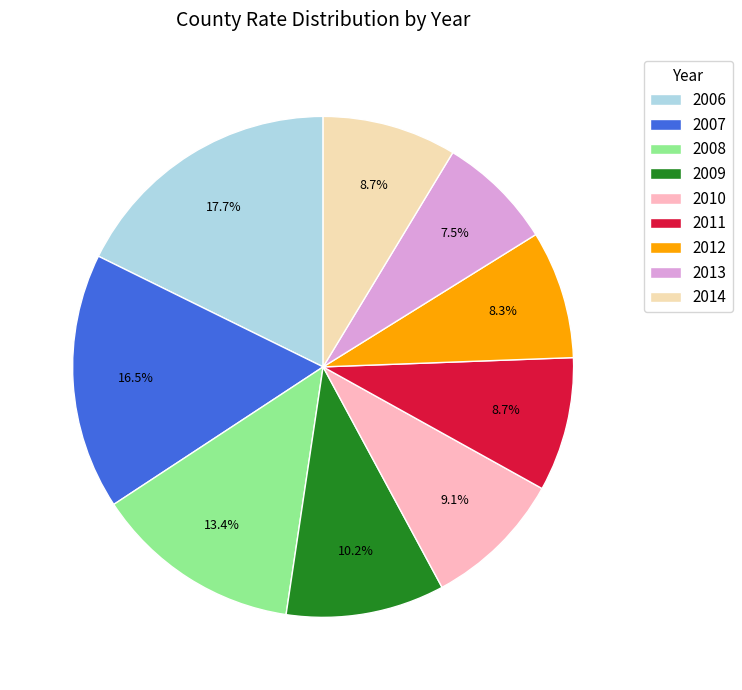

True or false: 2010 accounts for 22% of the total.

False